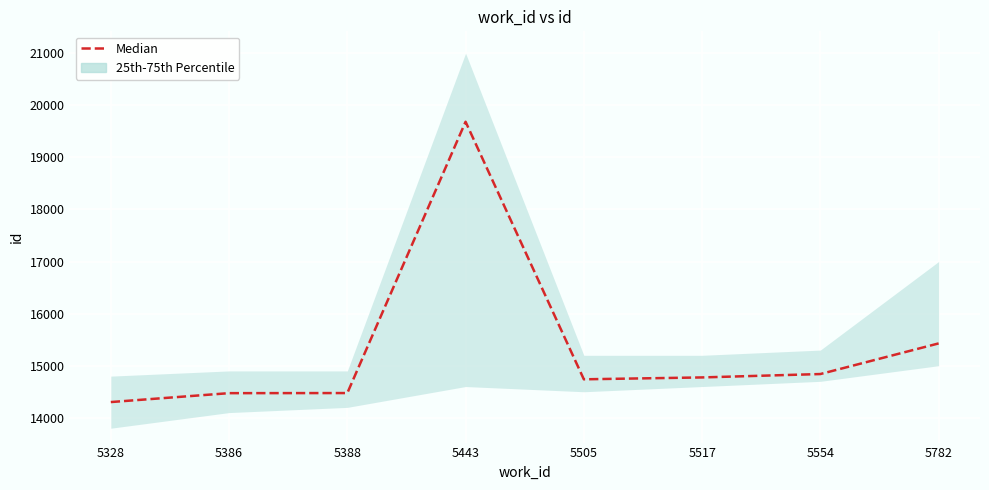

What is the change in value from 5328 to 5386?

+171